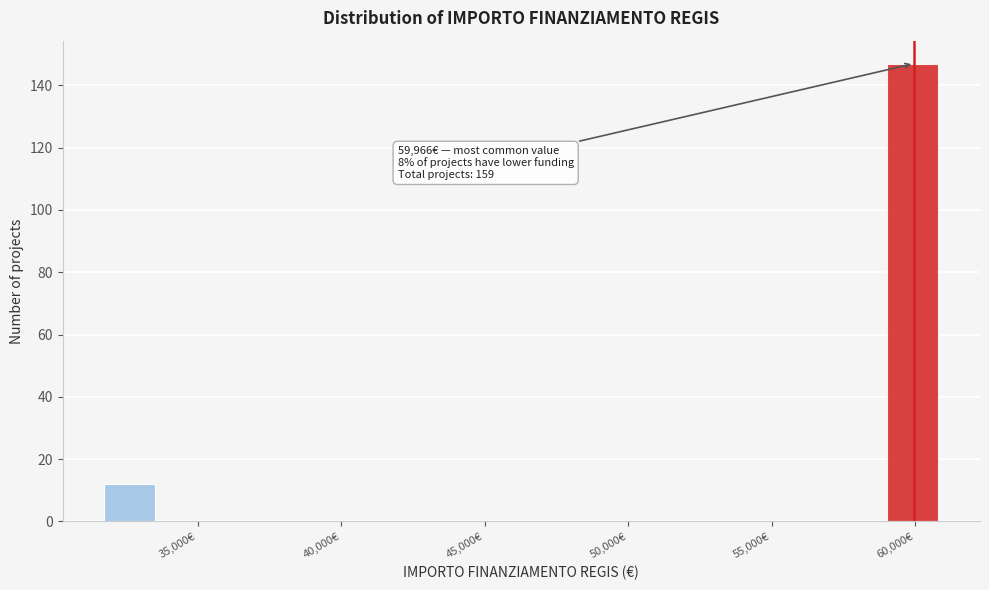

Which range on the x-axis has the tallest bar?

59000 to 61000